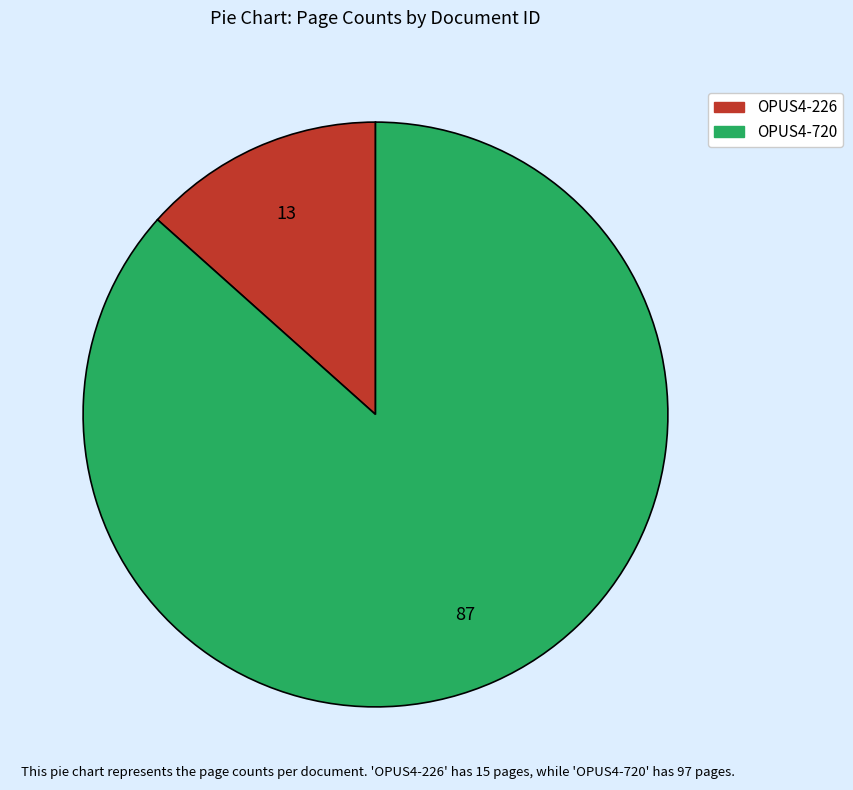

Rank the categories by value from highest to lowest.

OPUS4-720, OPUS4-226